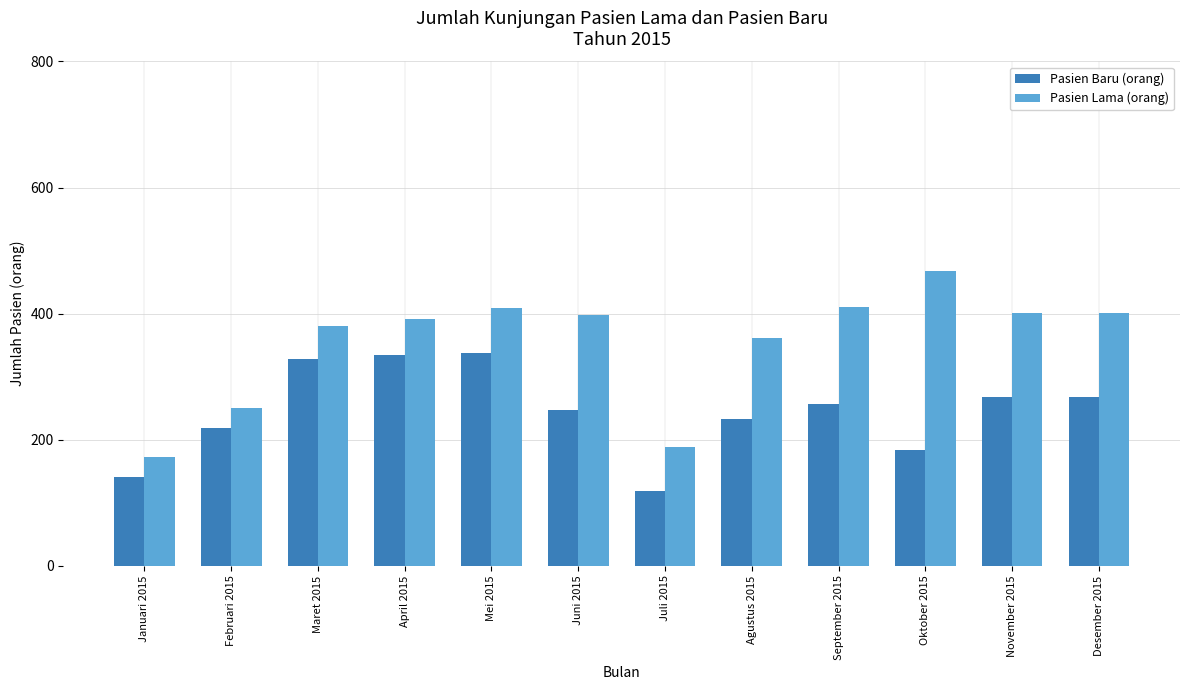

What is the highest value of the Pasien Lama (orang) series?

467